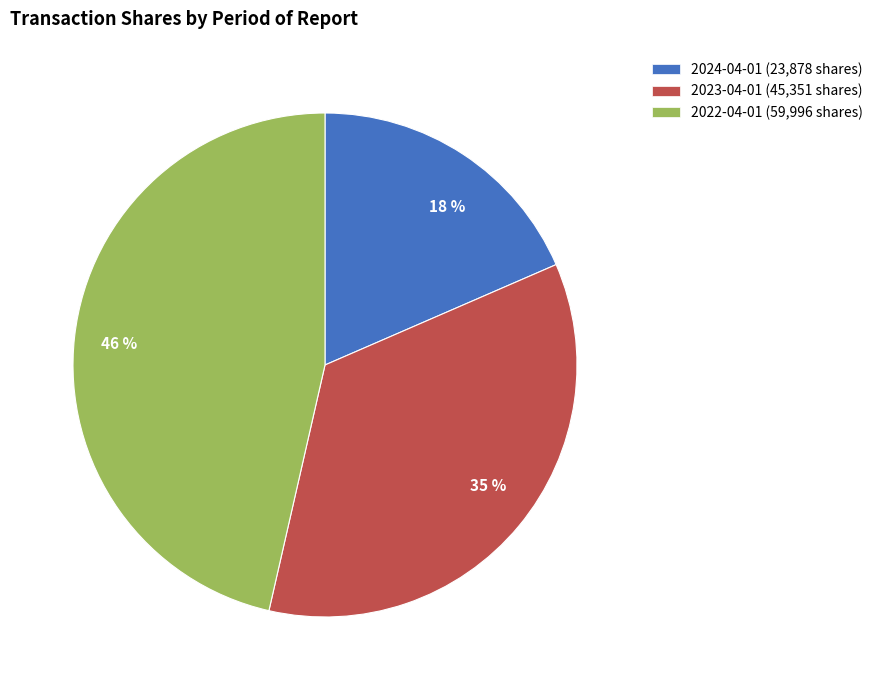

Which has a higher value, 18 % or 35 %?

35 %